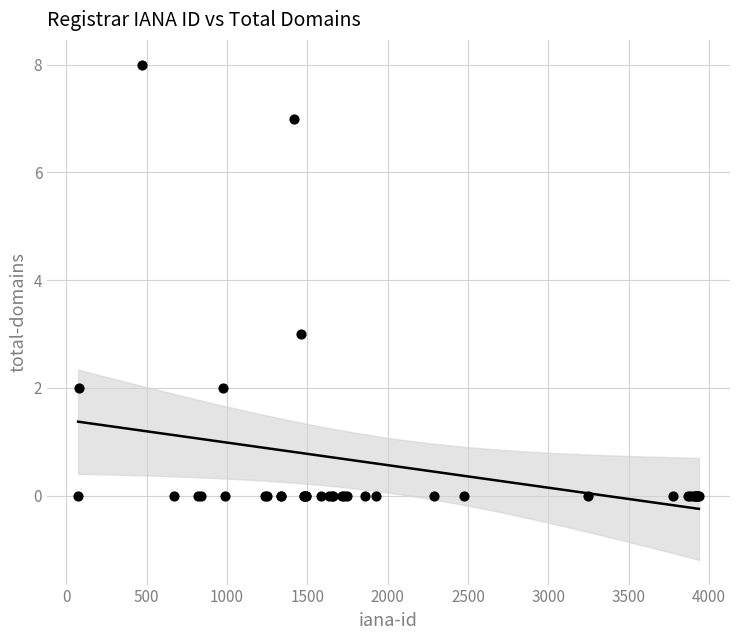

What Y value in the scatter plot is closest to 4?

3